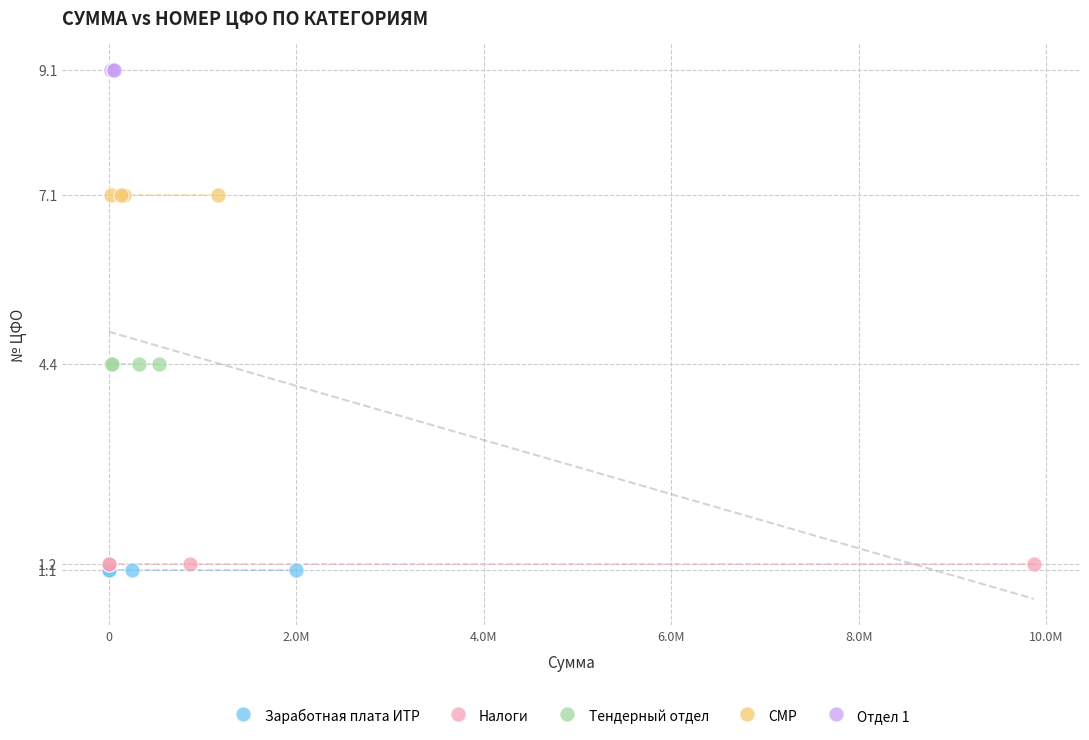

Which series reaches the maximum Y coordinate?

Отдел 1